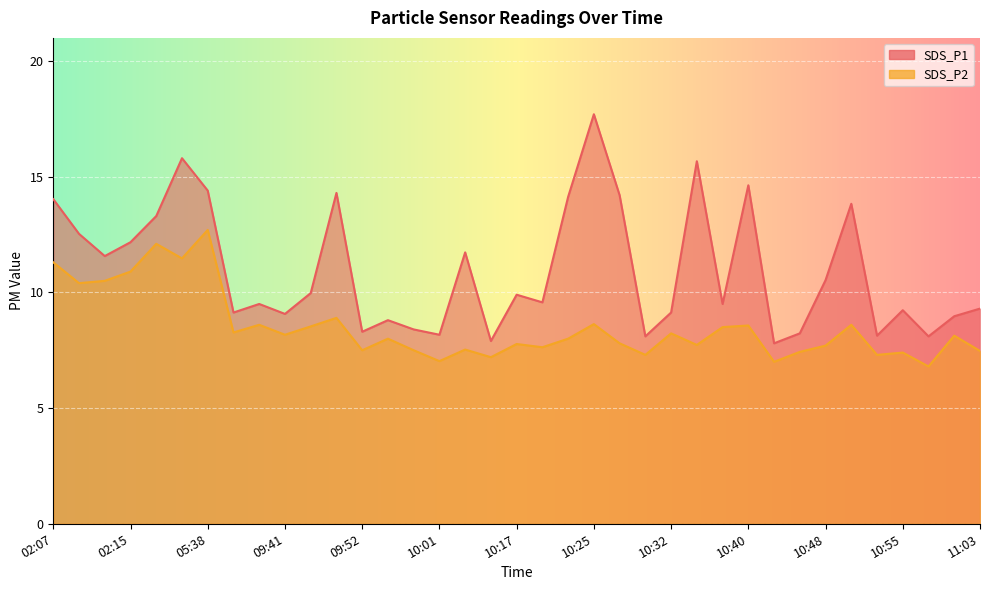

Which series changed the most between 02:20 and 10:01?

SDS_P1